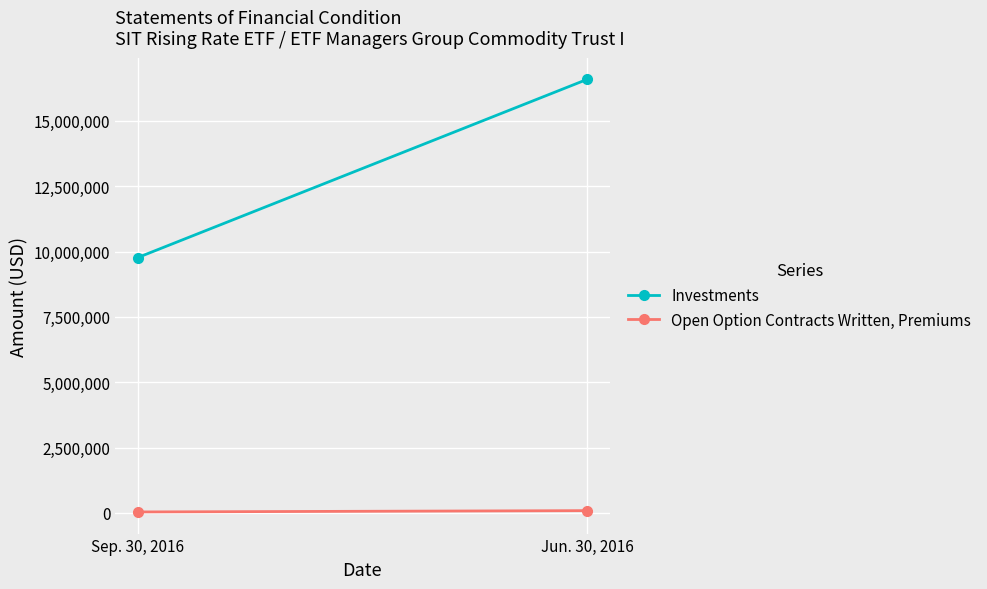

Rank the series by their maximum value, from lowest to highest.

Open Option Contracts Written, Premiums, Investments